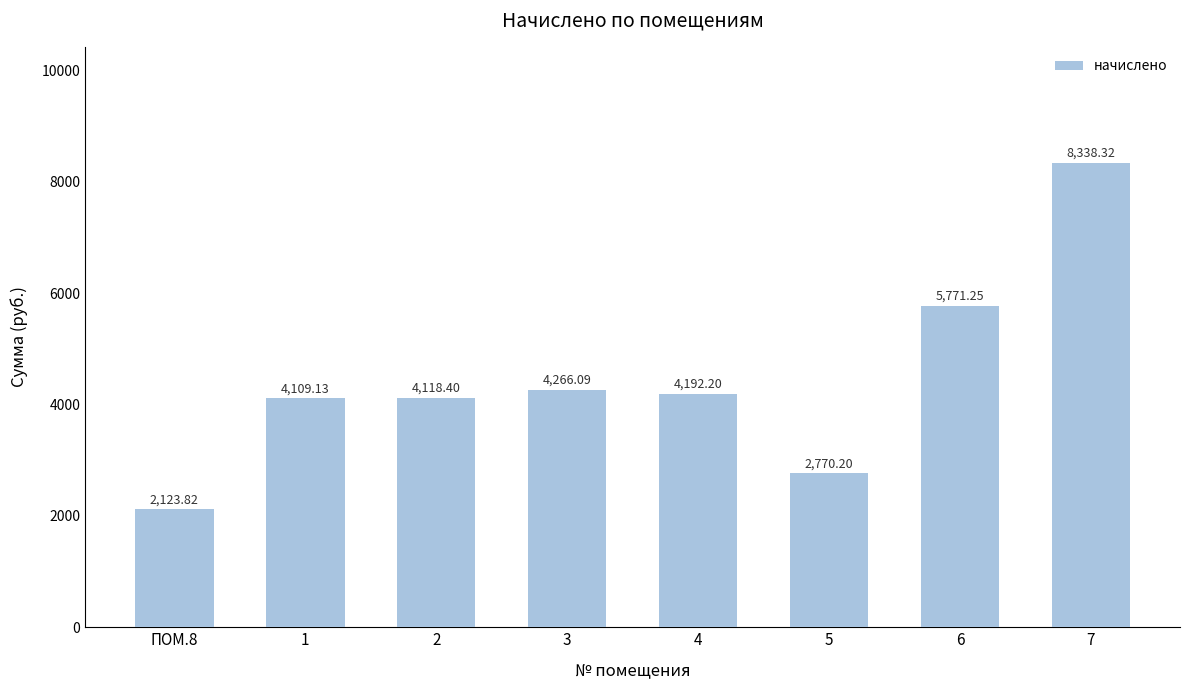

What is the average value?

4461.2